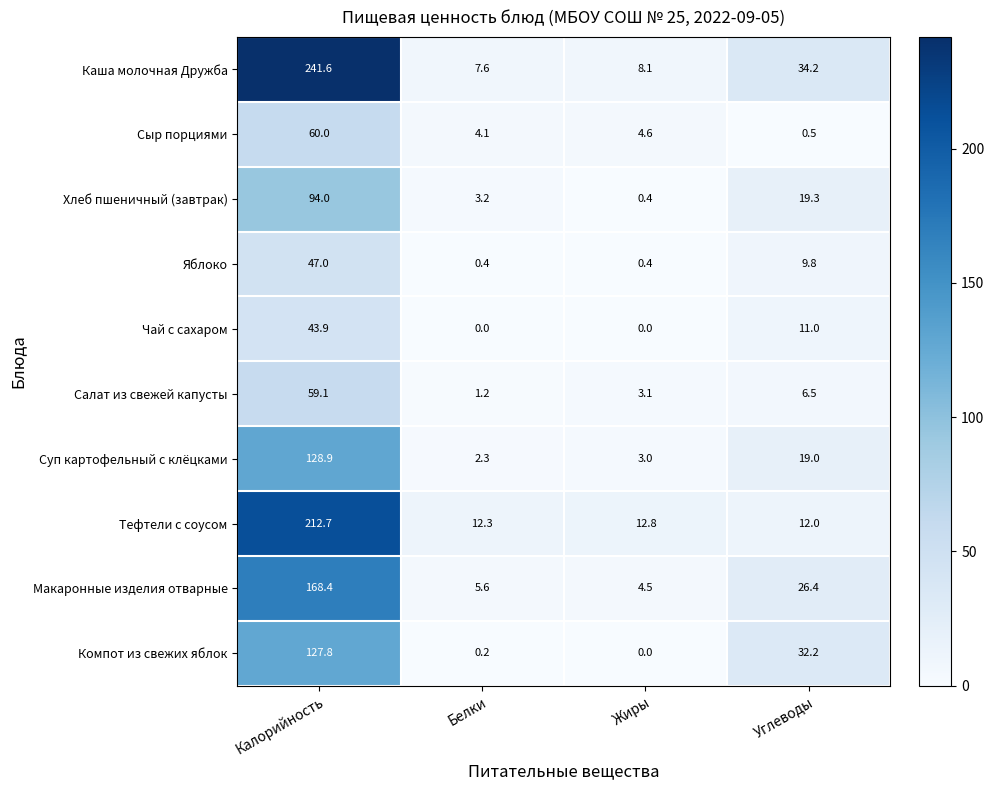

At which category does the chart reach its peak across all series?

Калорийность